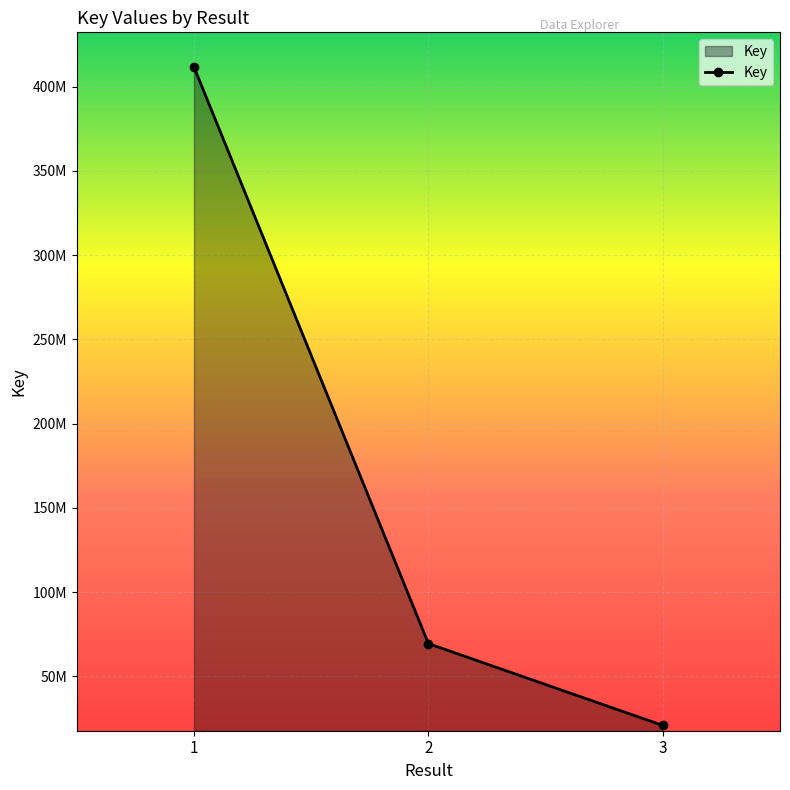

Rank the categories by value from lowest to highest.

3, 2, 1